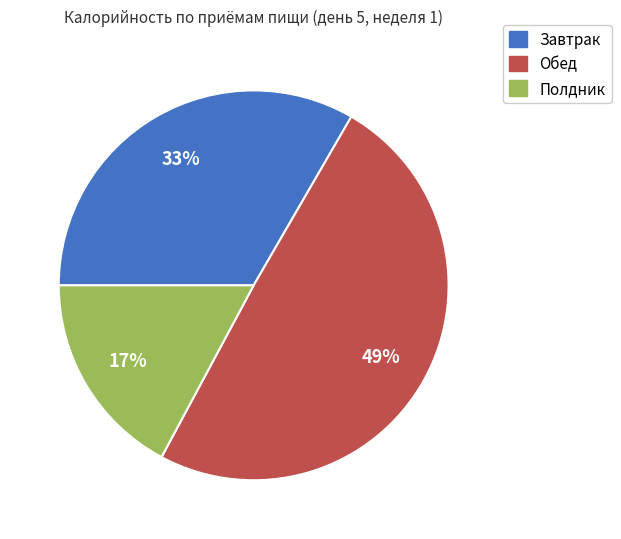

True or false: Завтрак accounts for 33% of the total.

True